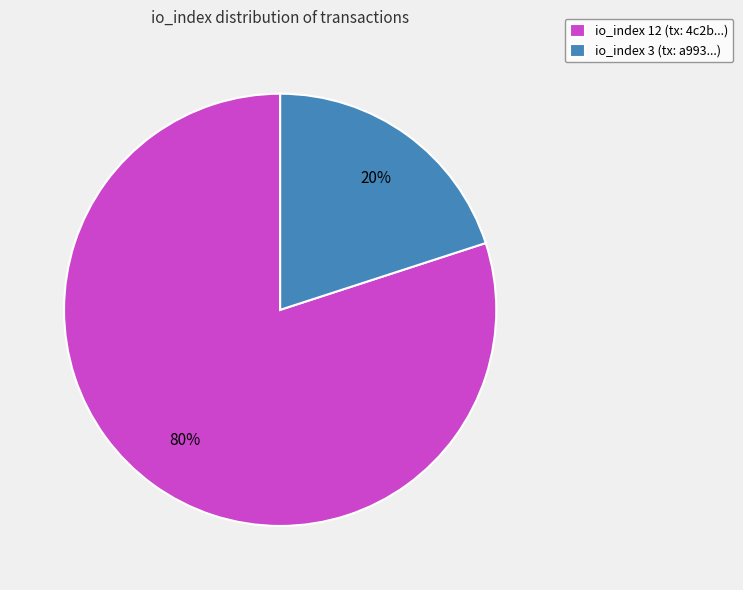

To the nearest percent, what percentage of the pie is io_index 12 (tx: 4c2b...)?

80%